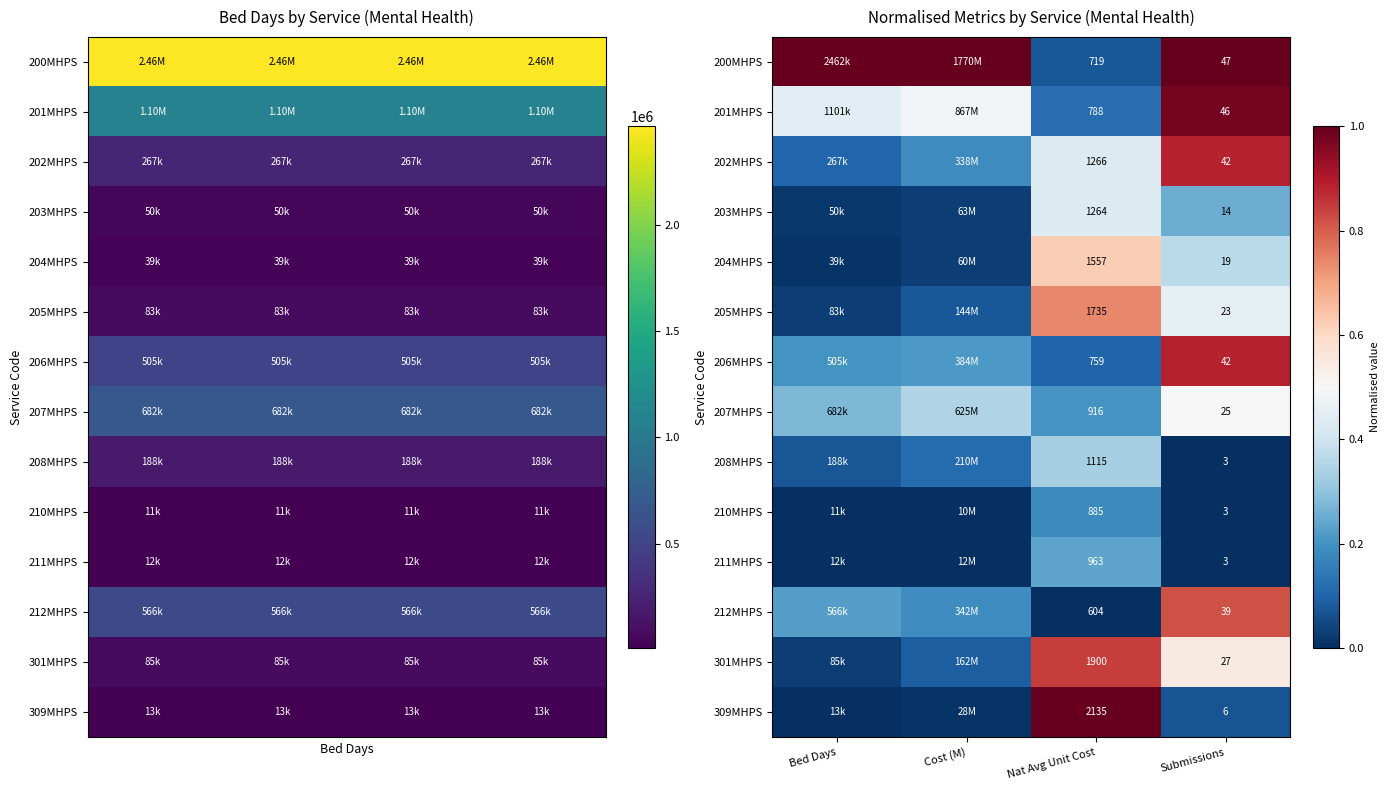

What is the difference between the maximum and second lowest values in the 203MHPS series?

0.4